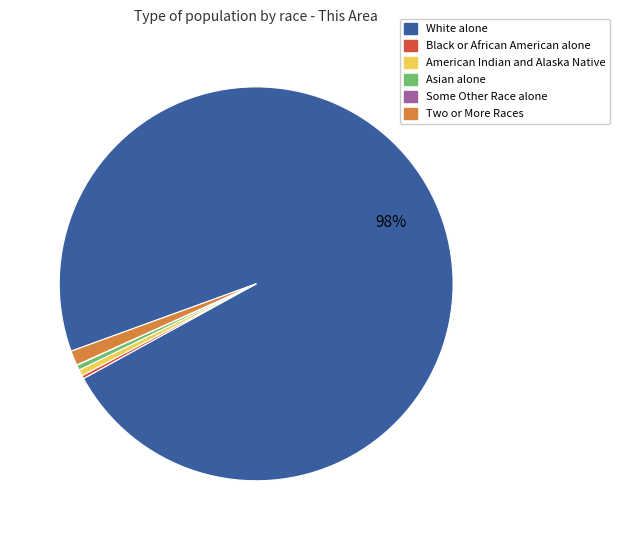

Which slice represents more than half of the pie?

White alone